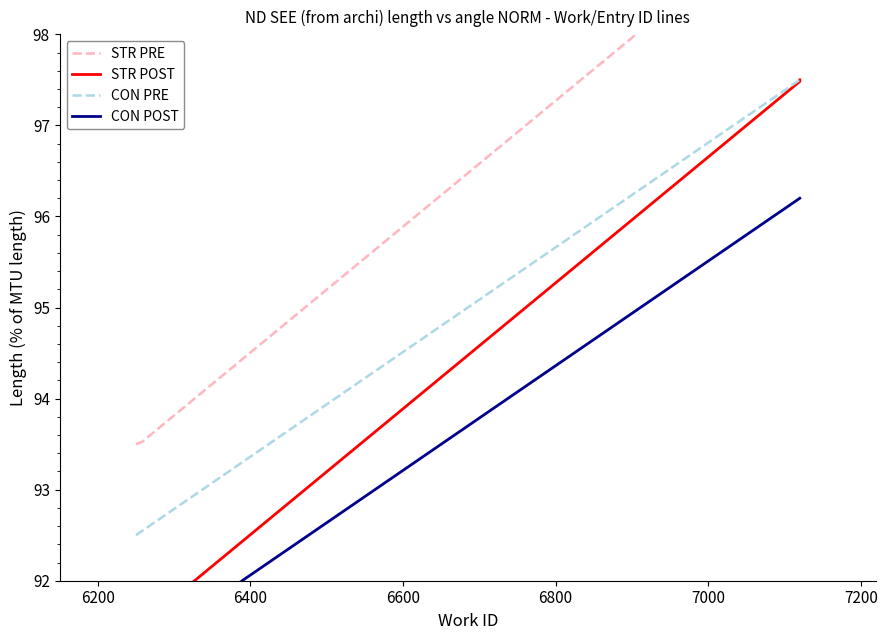

Between 6200 and 6800, which is larger?

6800